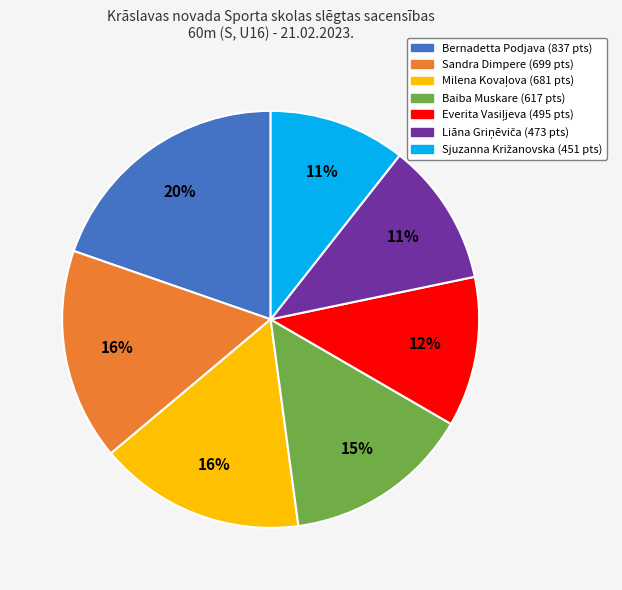

To the nearest percent, what portion does Baiba Muskare represent?

15%